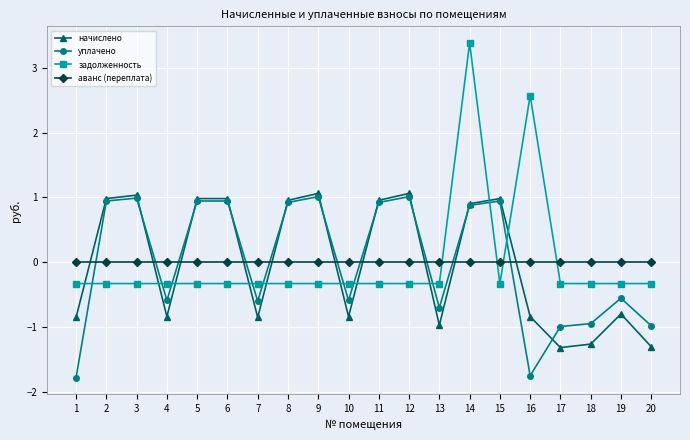

At which category does начислено reach its first local valley?

4